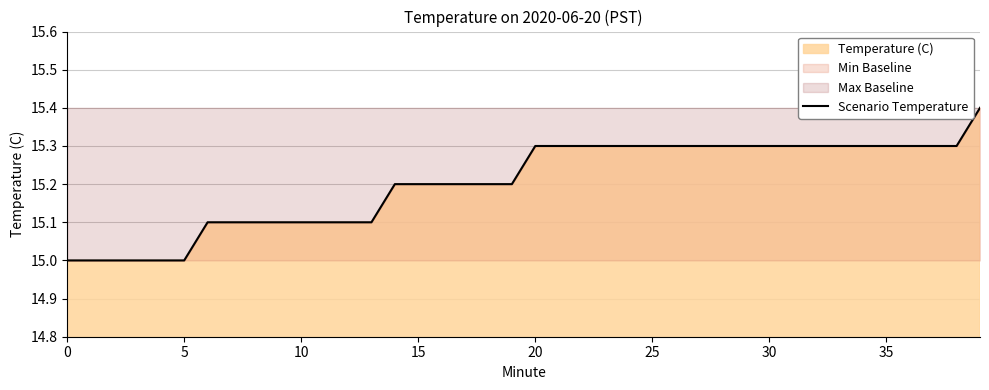

The chart shows a value of 15.0 at 0. True or false?

True